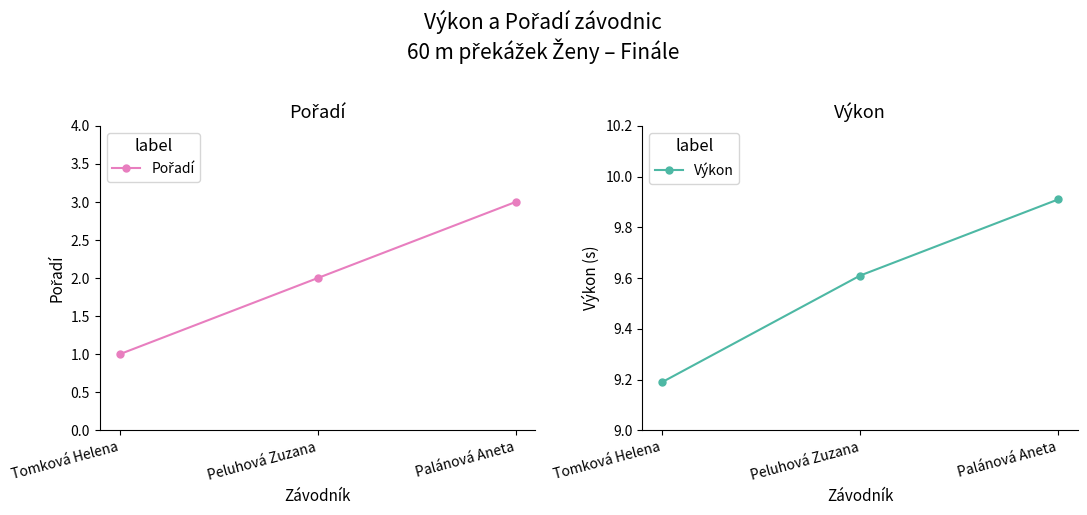

Between Peluhová Zuzana and Palánová Aneta, which series saw the biggest shift?

Pořadí